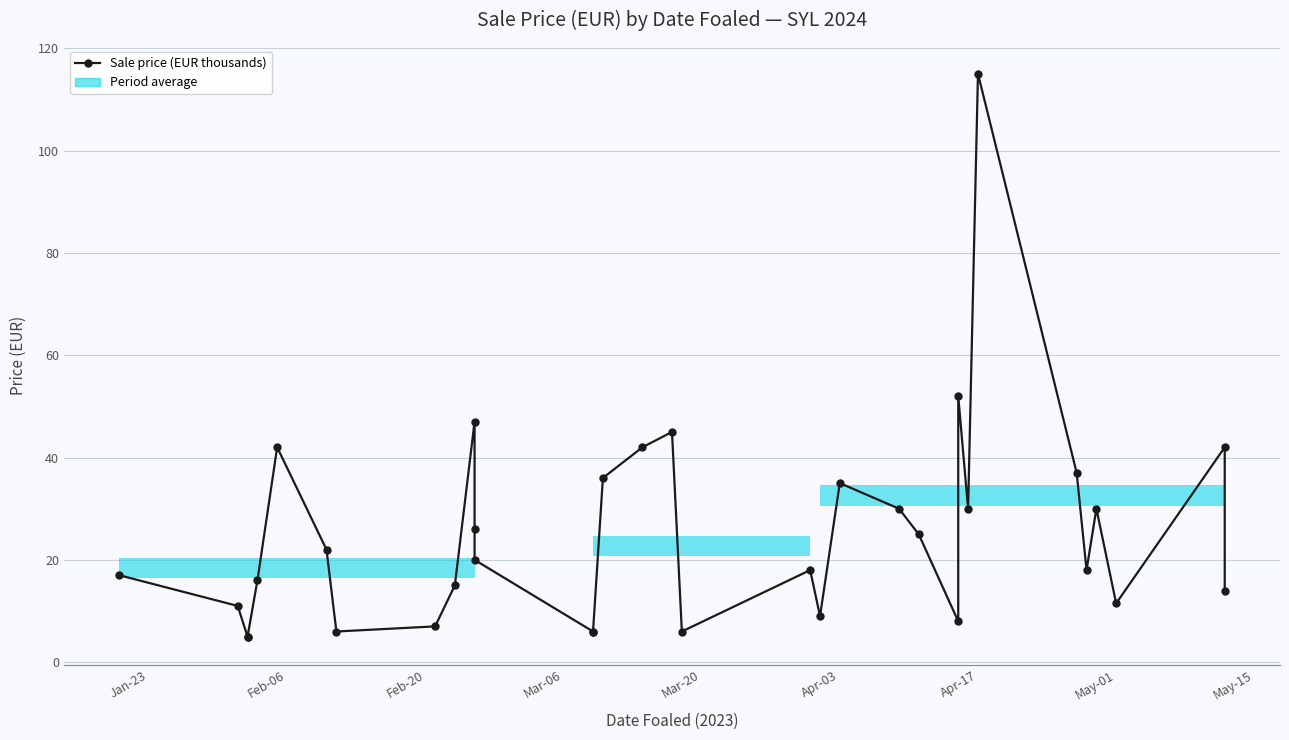

True or false: there are more than 1 points higher than both neighbors.

True